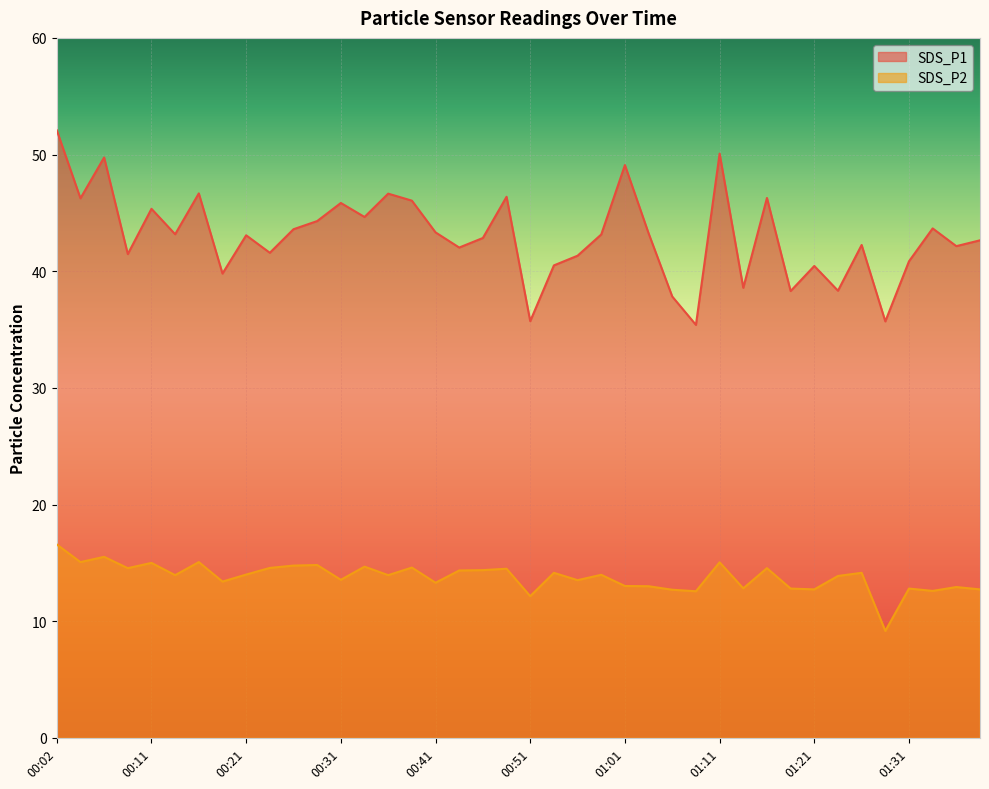

Reading right to left, transcribe all the data shown in this chart.

SDS_P1: 01:38=42.6	01:36=42.1	01:33=43.7	01:31=40.9	01:29=35.7	01:26=42.2	01:23=38.3	01:21=40.5	01:18=38.3	01:16=46.3	01:13=38.6	01:11=50.1	01:08=35.4	01:06=37.8	01:04=43.2	01:01=49.1	00:59=43.1	00:56=41.3	00:54=40.5	00:51=35.7	00:49=46.4	00:46=42.9	00:44=42.0	00:41=43.3	00:39=46.0	00:36=46.6	00:34=44.6	00:31=45.9	00:29=44.3	00:26=43.6	00:24=41.6	00:21=43.1	00:19=39.8	00:16=46.7	00:14=43.2	00:11=45.4	00:09=41.5	00:06=49.8	00:04=46.2	00:02=52.1
SDS_P2: 01:38=12.7	01:36=12.9	01:33=12.6	01:31=12.8	01:29=9.2	01:26=14.2	01:23=13.9	01:21=12.7	01:18=12.8	01:16=14.6	01:13=12.8	01:11=15.1	01:08=12.6	01:06=12.7	01:04=13.0	01:01=13.0	00:59=14.0	00:56=13.5	00:54=14.2	00:51=12.2	00:49=14.5	00:46=14.4	00:44=14.3	00:41=13.3	00:39=14.6	00:36=13.9	00:34=14.7	00:31=13.6	00:29=14.8	00:26=14.8	00:24=14.6	00:21=14.0	00:19=13.4	00:16=15.1	00:14=13.9	00:11=15.0	00:09=14.6	00:06=15.5	00:04=15.1	00:02=16.6